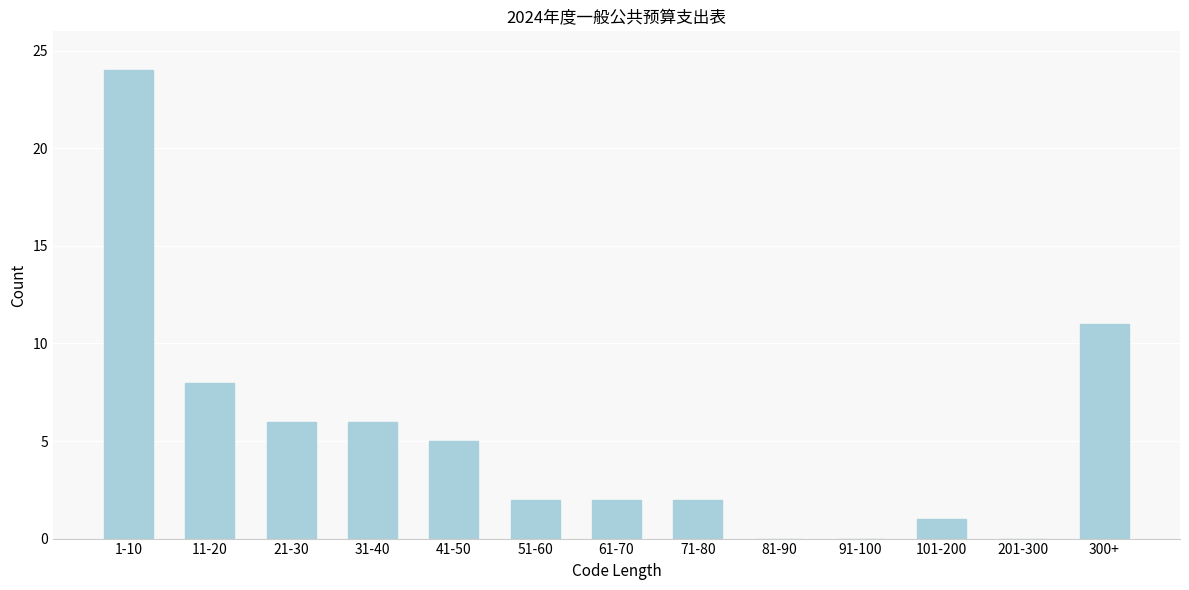

Reading left to right, list all the values displayed in this chart.

1-10=24	11-20=8	21-30=6	31-40=6	41-50=5	51-60=2	61-70=2	71-80=2	81-90=0	91-100=0	101-200=1	201-300=0	300+=11